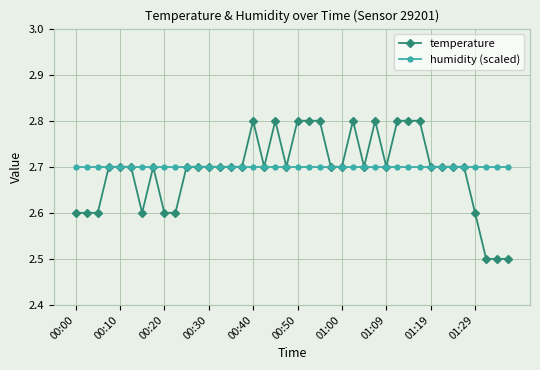

What is the value of the temperature point at the 23rd from the left?

2.8